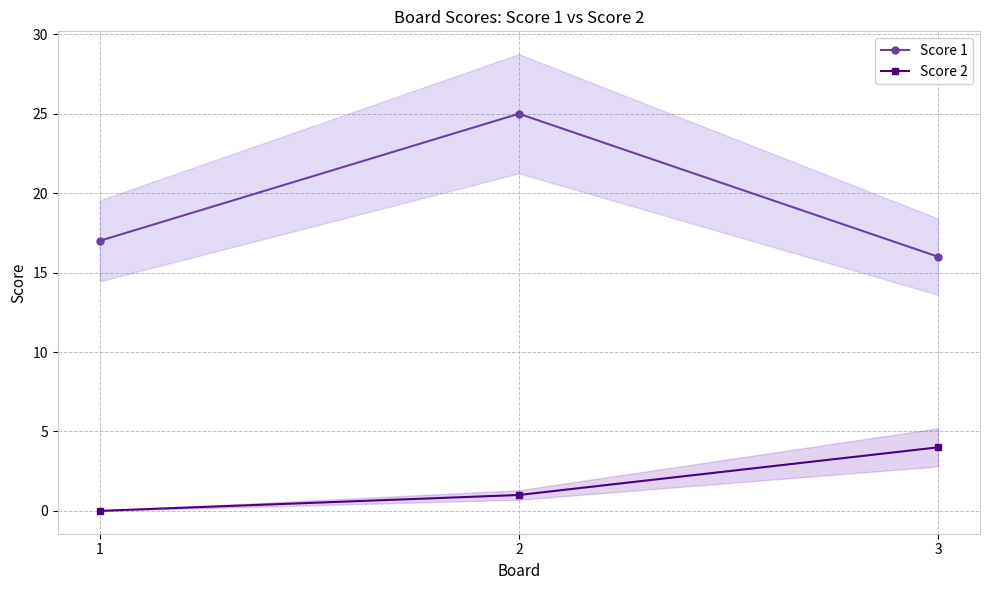

Reading left to right, what are all the values shown in this chart?

Score 1: 17	25	16
Score 2: 0	1	4